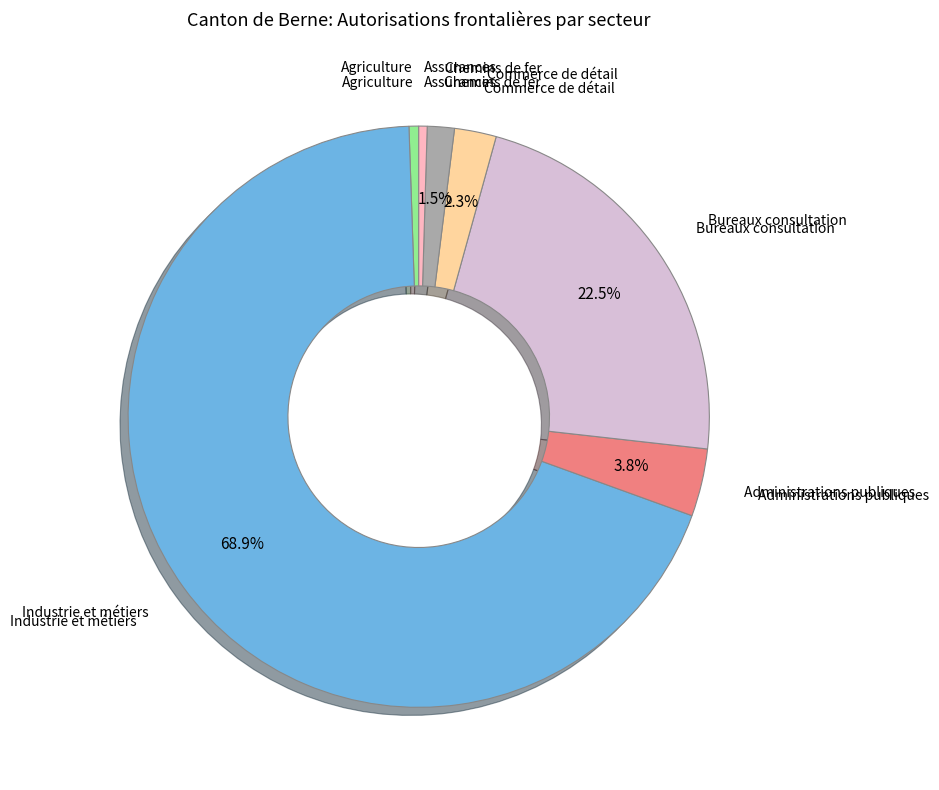

How many slices are in this pie chart?

7